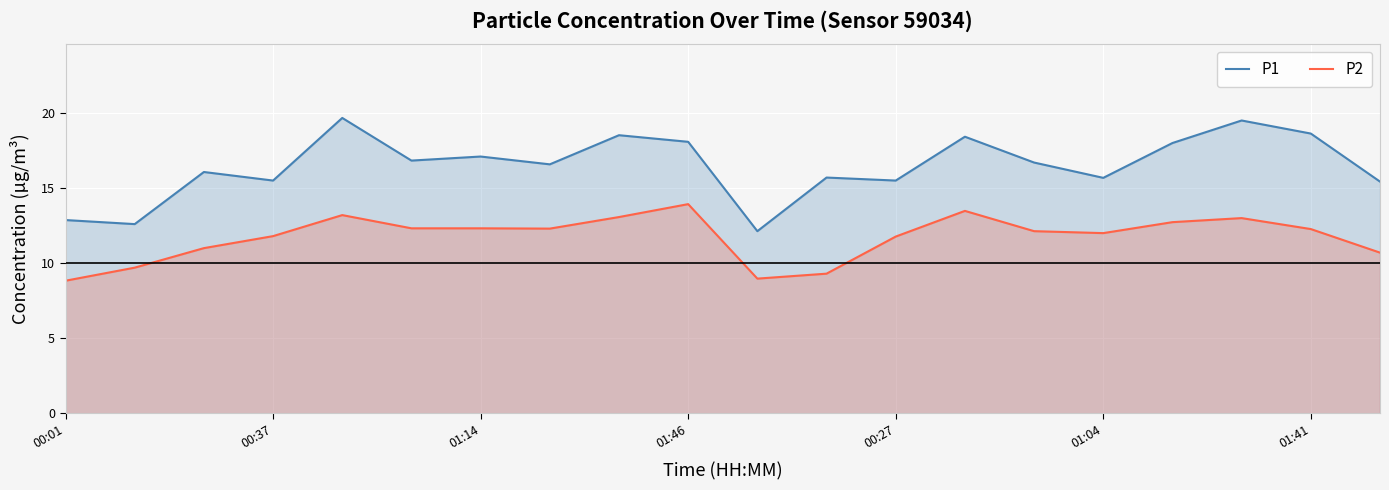

True or false: P2 and P1 intersect in this chart.

False